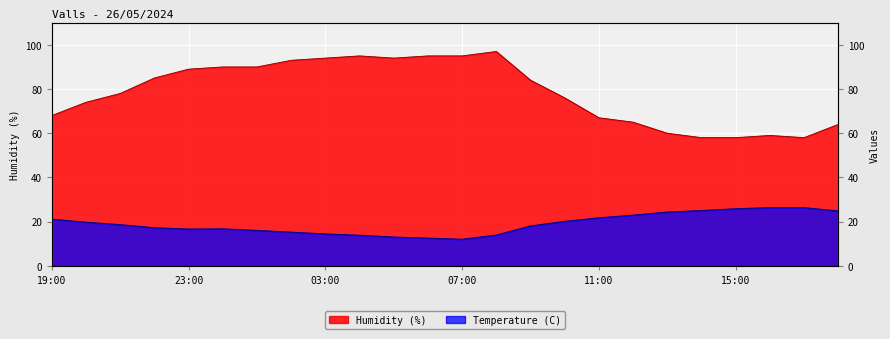

Rank the series at 22:00 from highest to lowest value.

Humidity (%), Temperature (C)